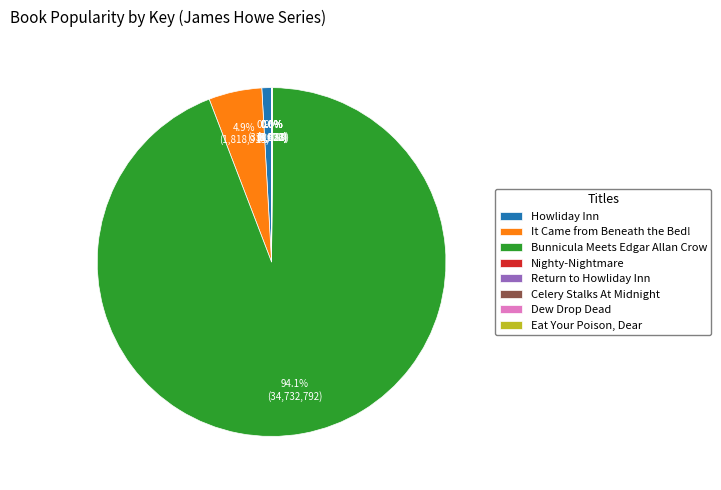

Is the sum of It Came from Beneath the Bed! and Howliday Inn greater than half?

No